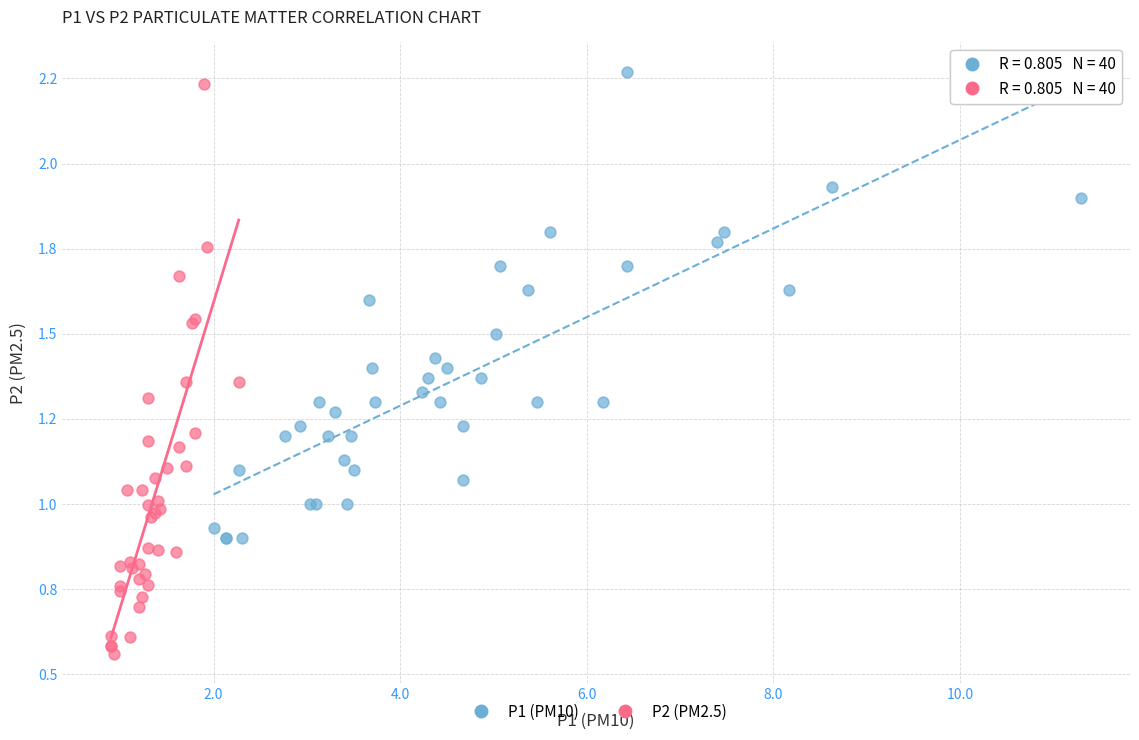

What are all the series names shown in the legend?

P1 (PM10), P2 (PM2.5)